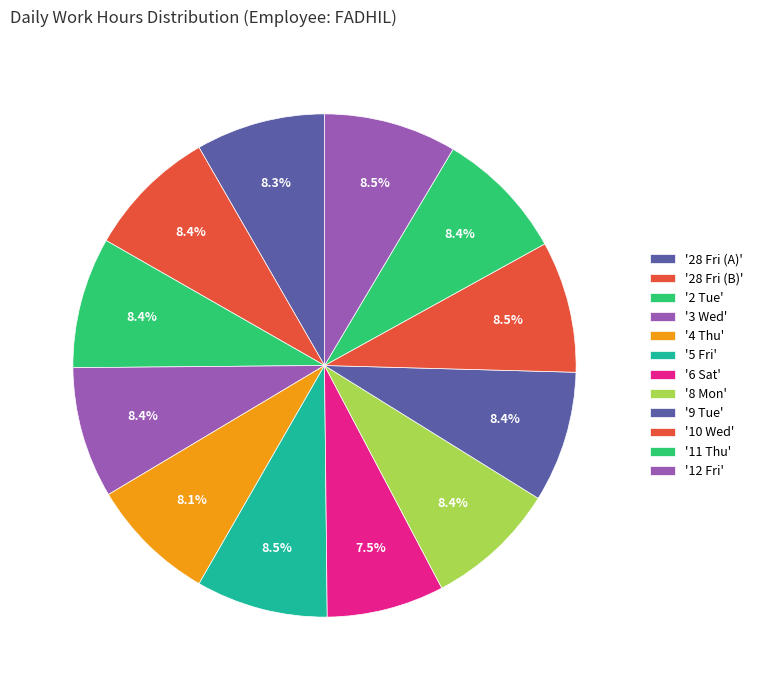

How many slices are in this pie chart?

12